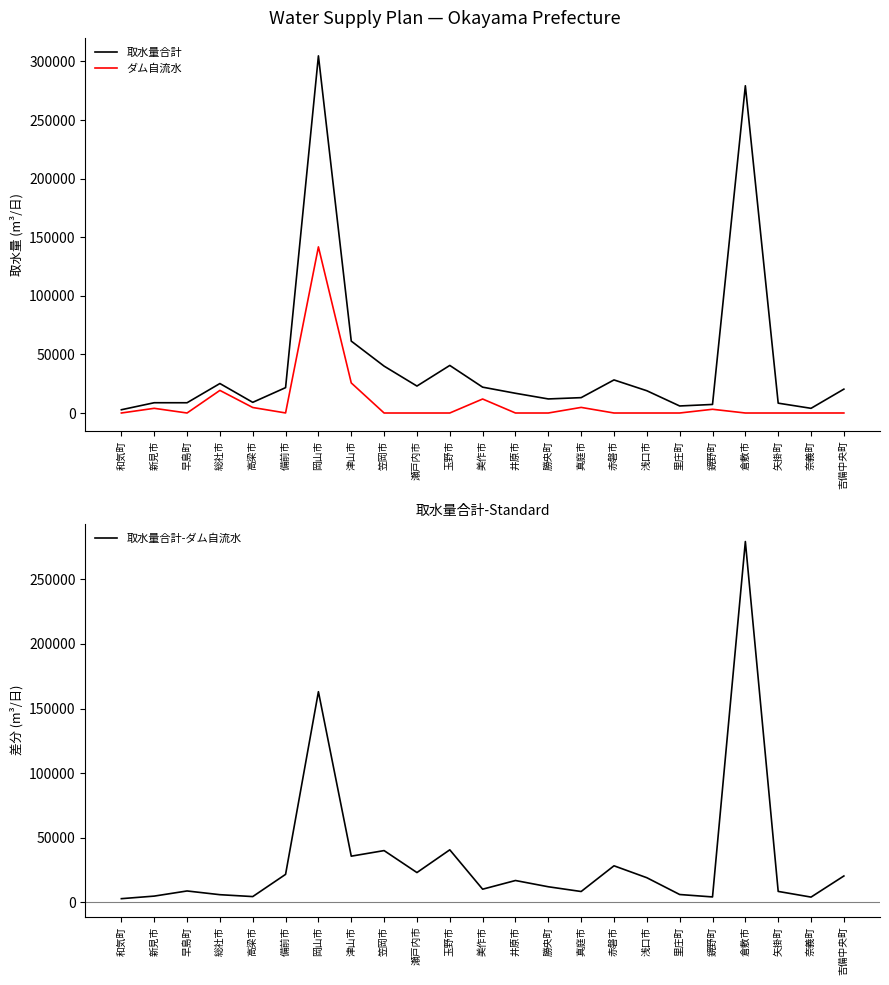

How many lines are shown in the chart?

3